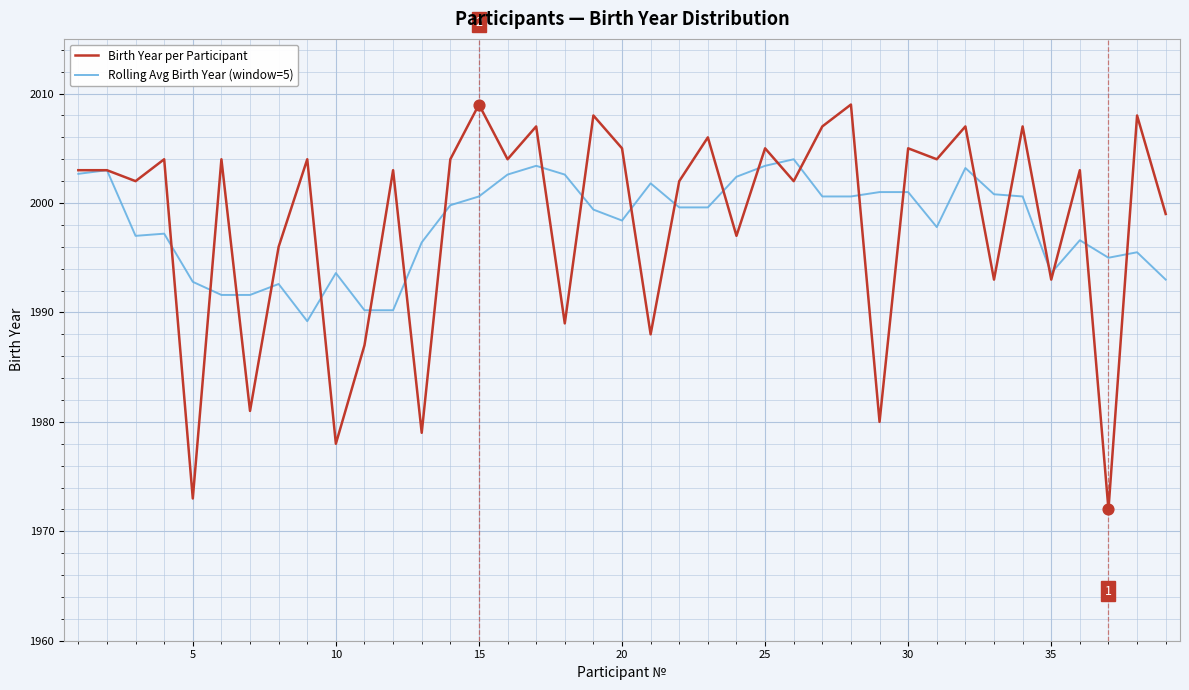

List the series in order of their peak value, lowest first.

Rolling Avg Birth Year (window=5), Birth Year per Participant